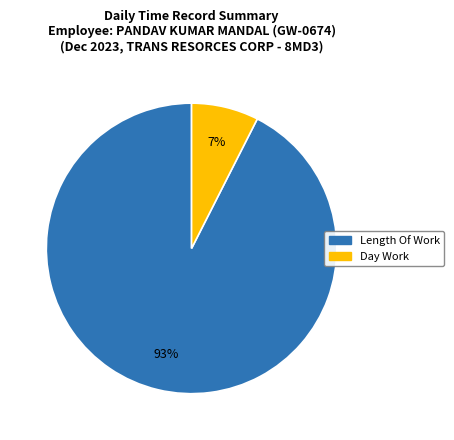

Is there any slice that represents more than half of the pie?

Yes